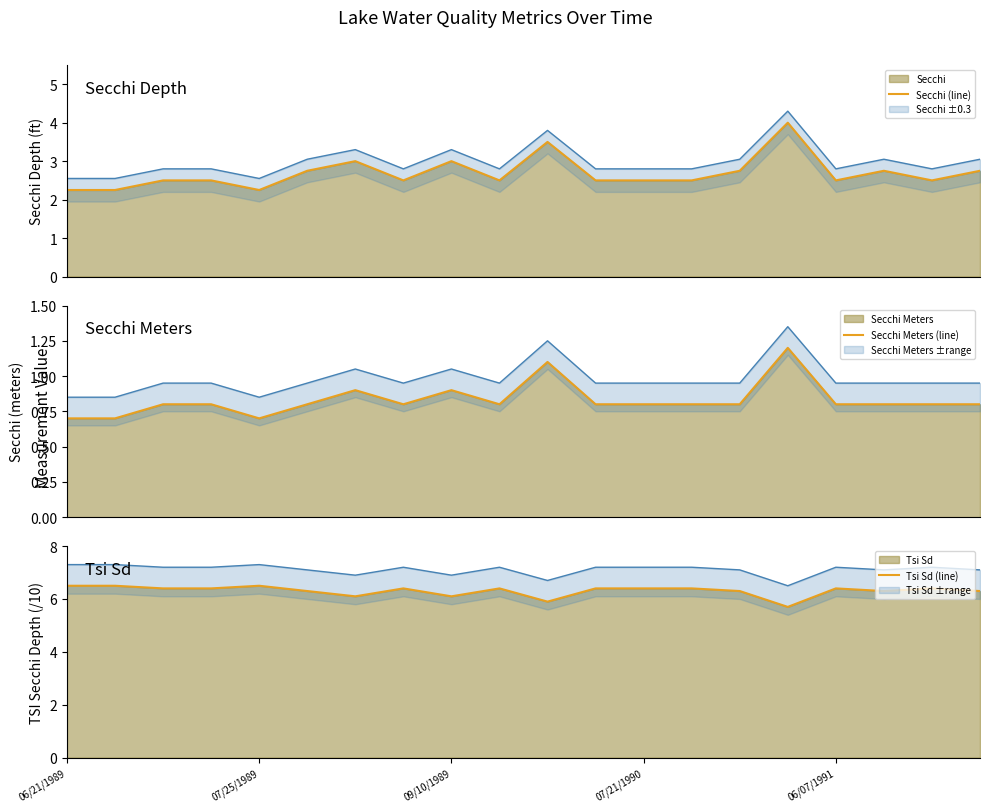

At which label does Tsi Sd (line) reach its minimum?

15